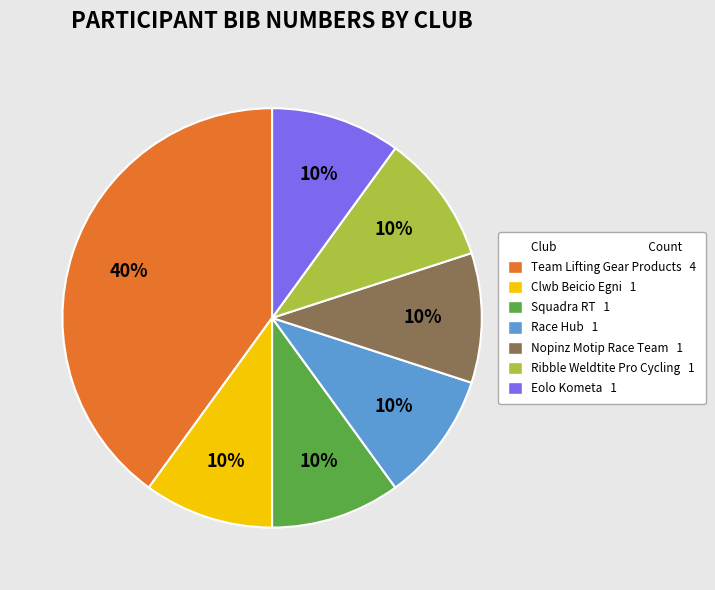

To the nearest percent, what is the average slice percentage?

14%